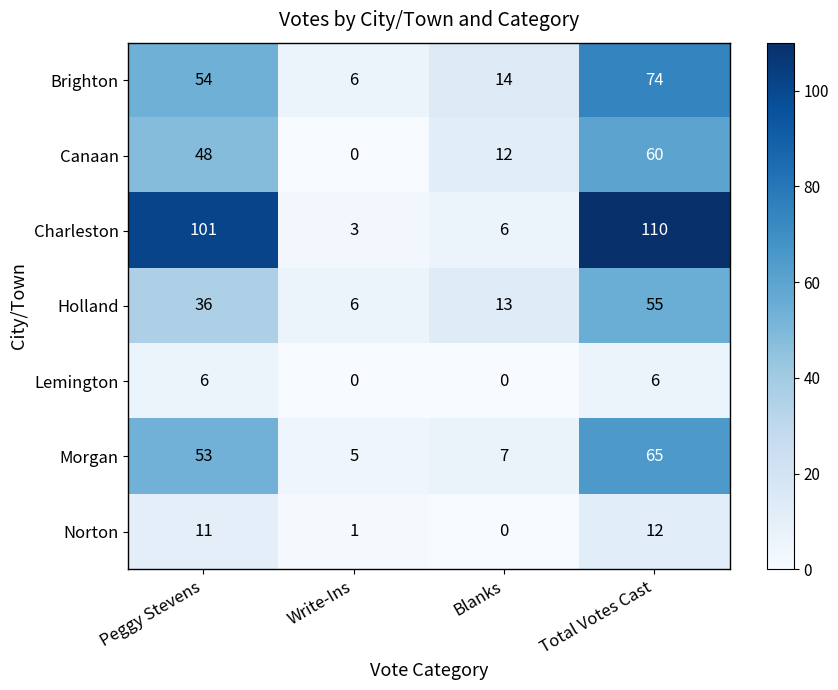

What is the maximum value shown in the chart?

110